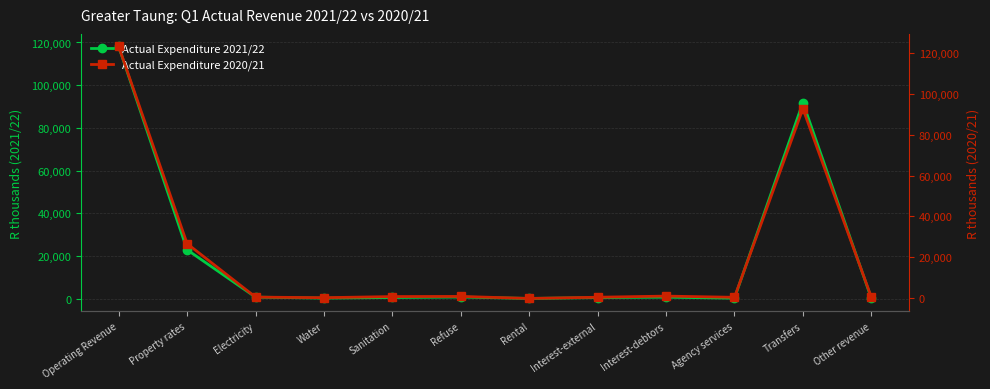

The Actual Expenditure 2021/22 series shows 132.9 at Other revenue. True or false?

True